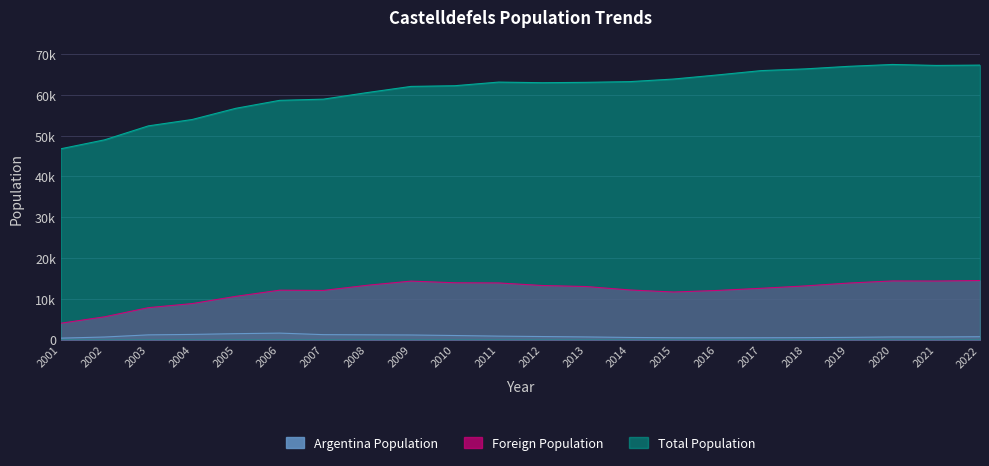

Rank the series by their average value, from lowest to highest.

Argentina Population, Foreign Population, Total Population